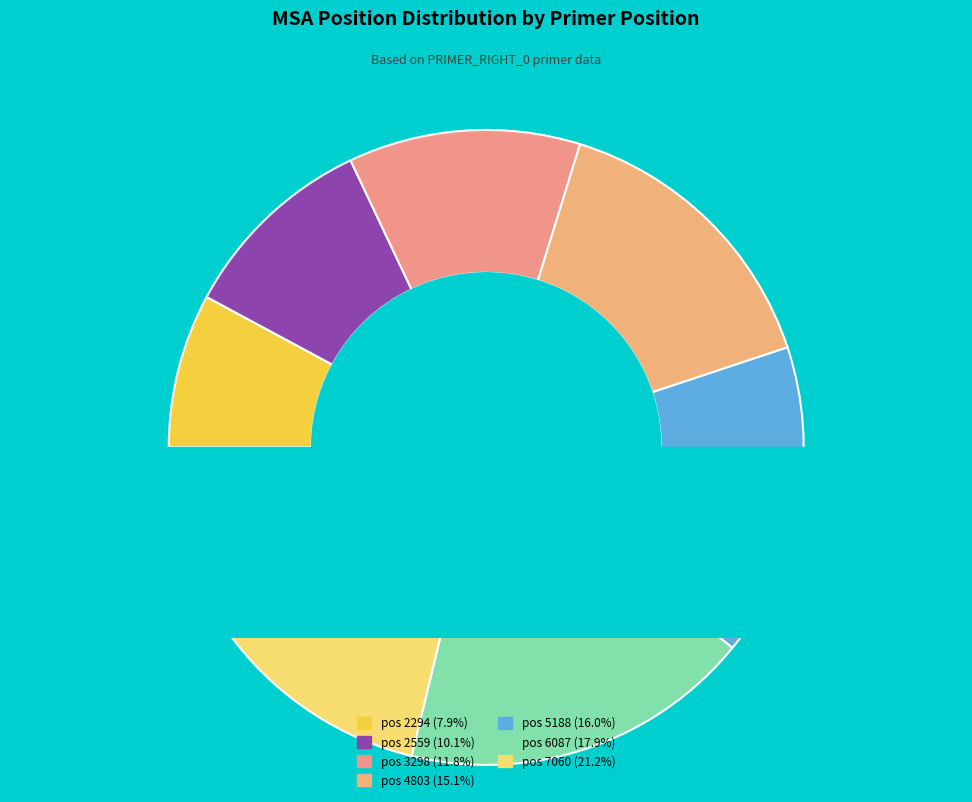

To the nearest percent, what is the average slice percentage?

14%